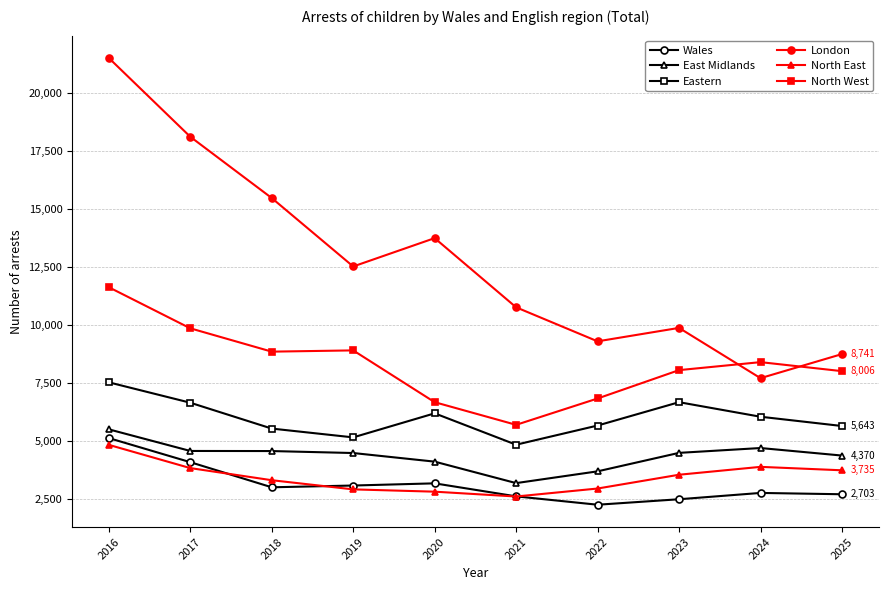

What is the value of the North West point at the 1st from the left?

11621